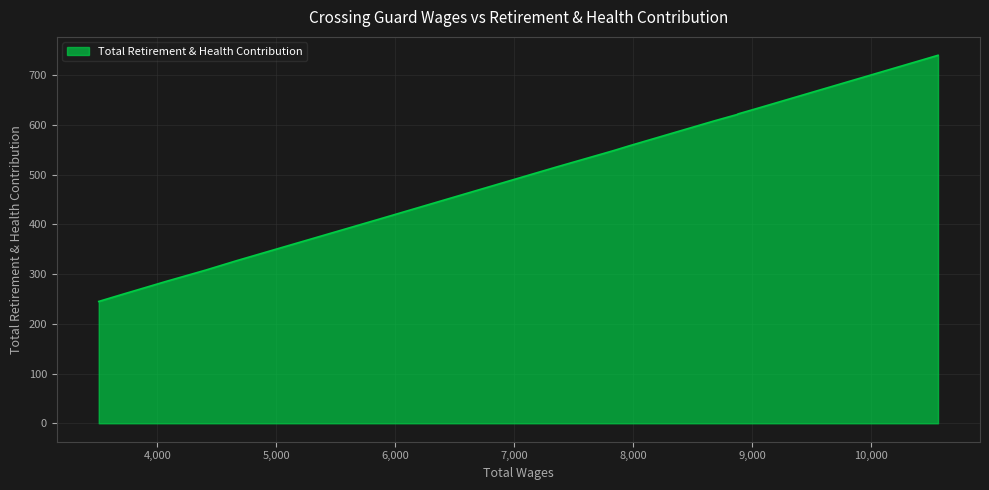

What is the difference between the maximum and minimum values?

495